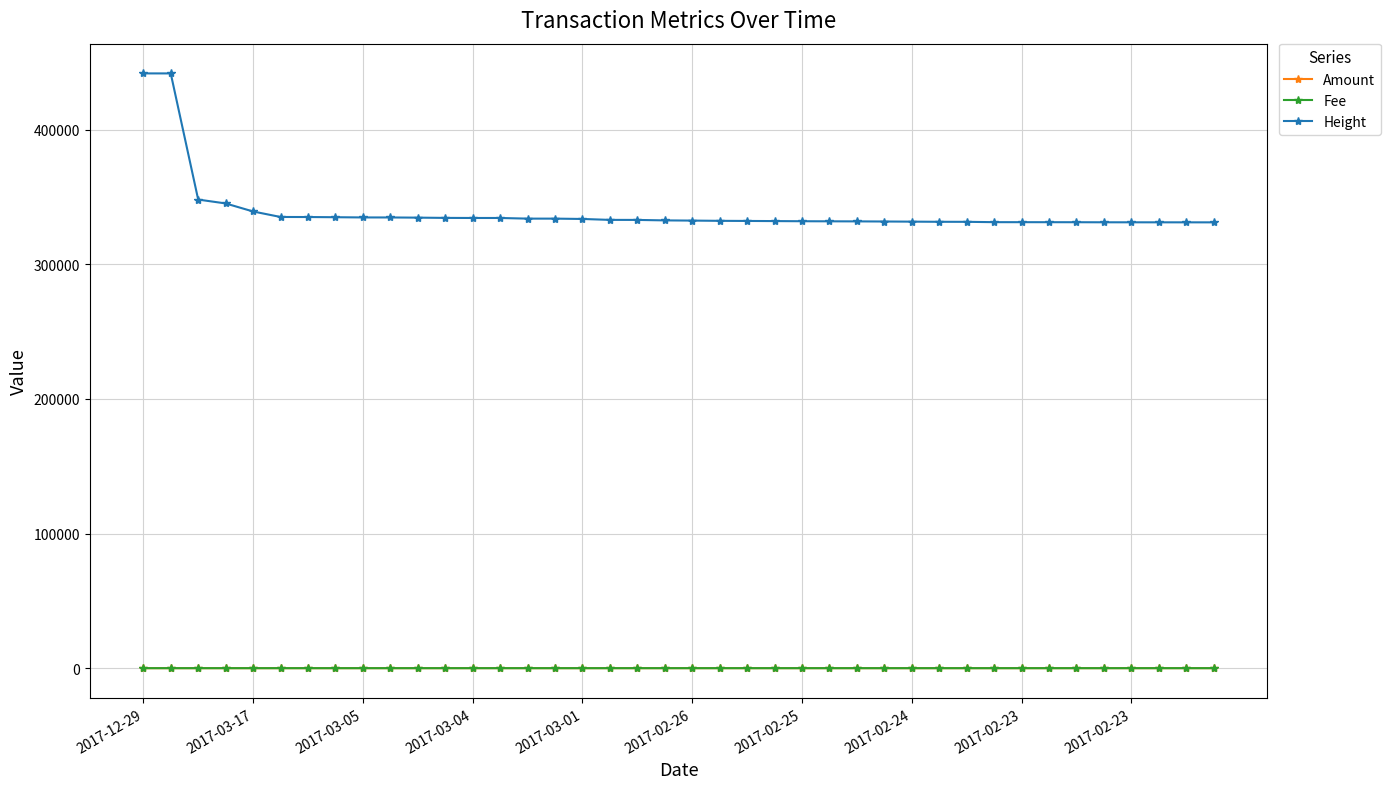

True or false: Height and Amount cross at least once.

False